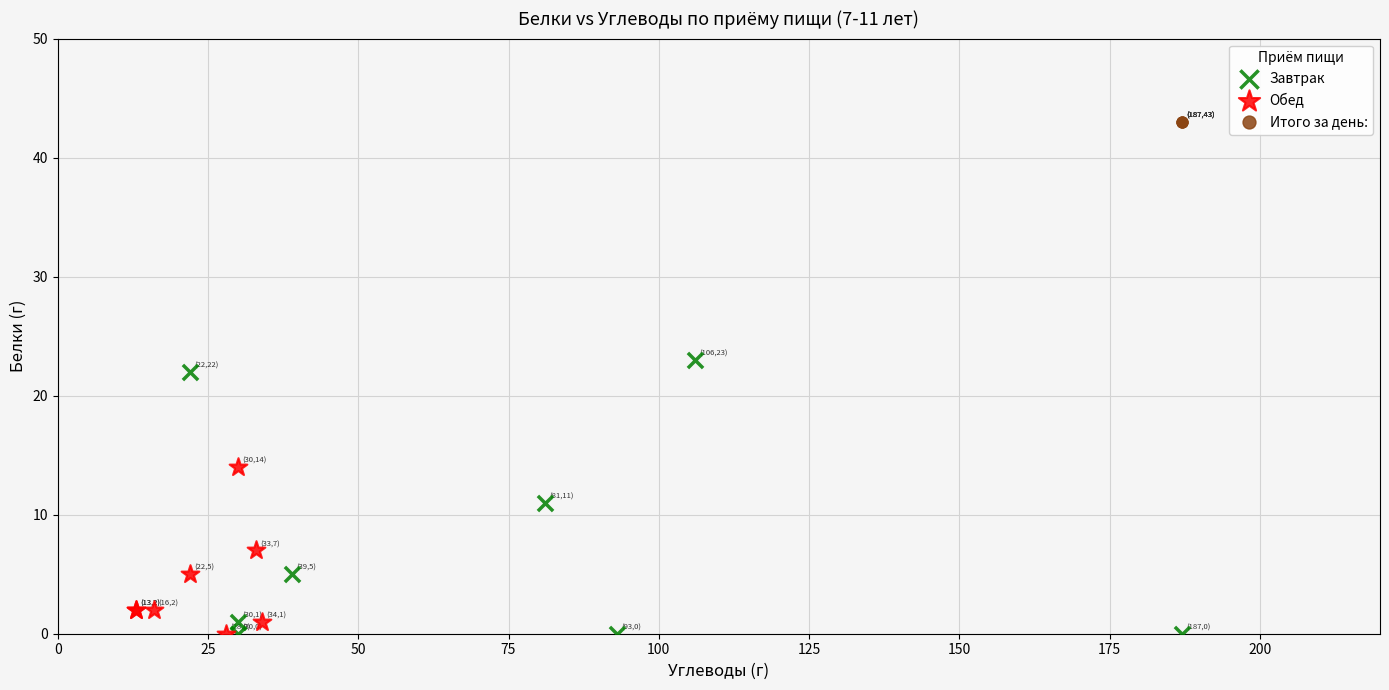

Which series contains the highest Y value?

Итого за день: